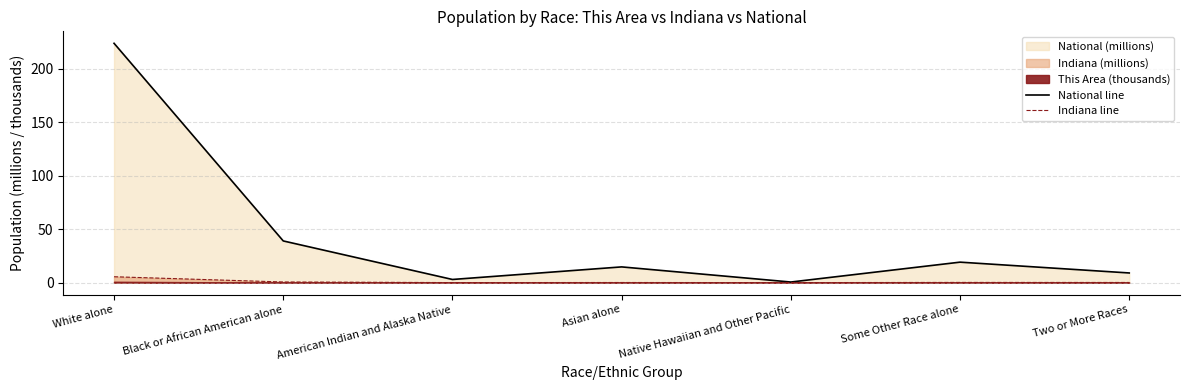

True or false: Indiana line and National line cross at least once.

False